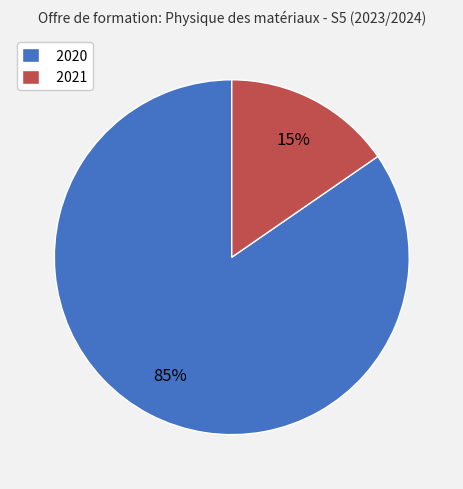

Which slice is the smallest?

2021